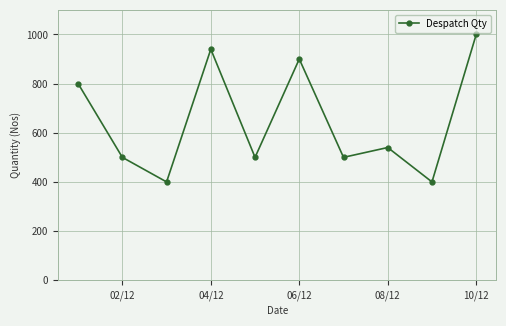

Reading right to left, list all the values displayed in this chart.

1000	400	540	500	900	500	940	400	500	800